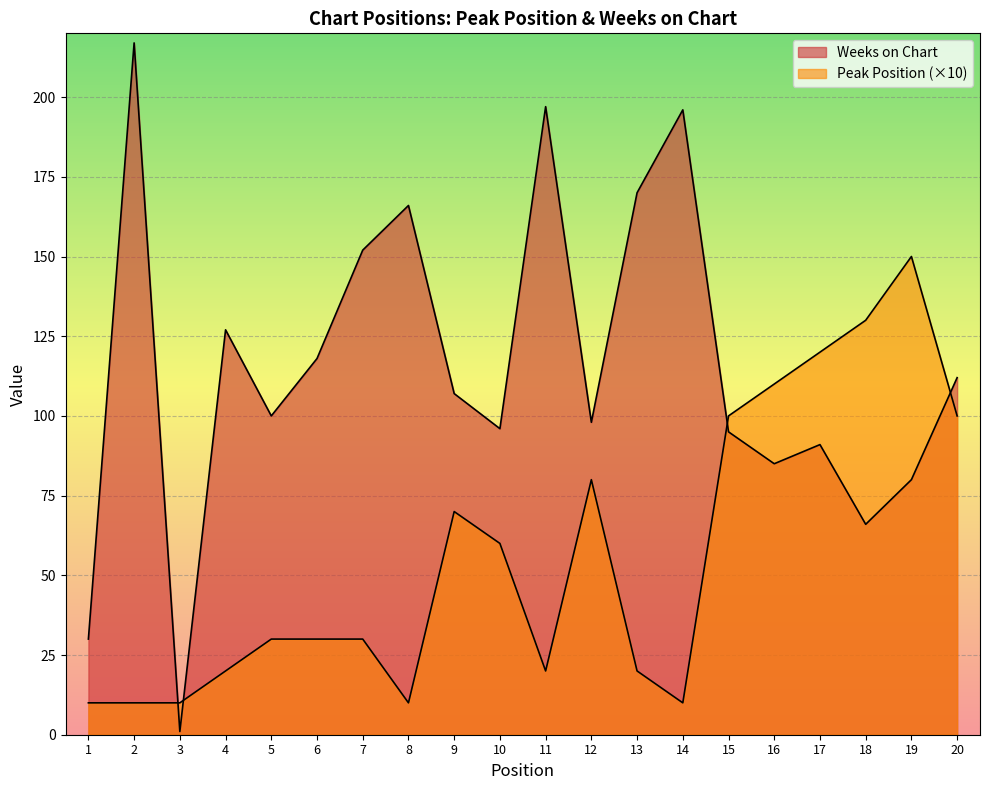

In Weeks on Chart, how many points are higher than both neighbors (excluding endpoints)?

6